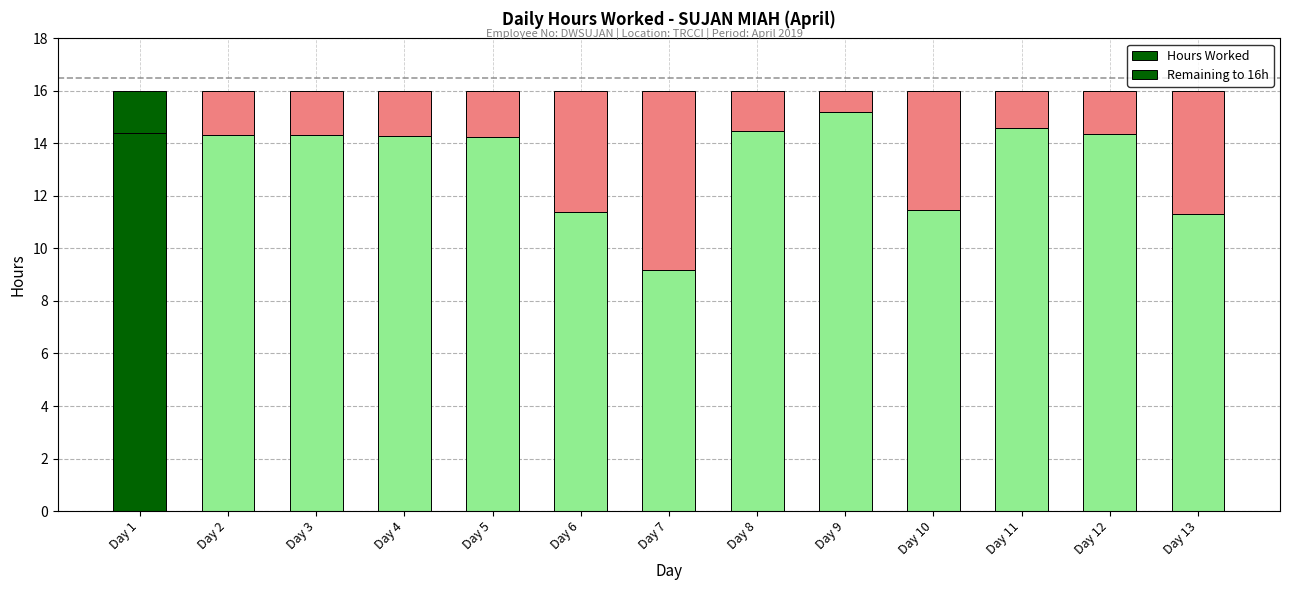

Count the number of categories in the chart.

13